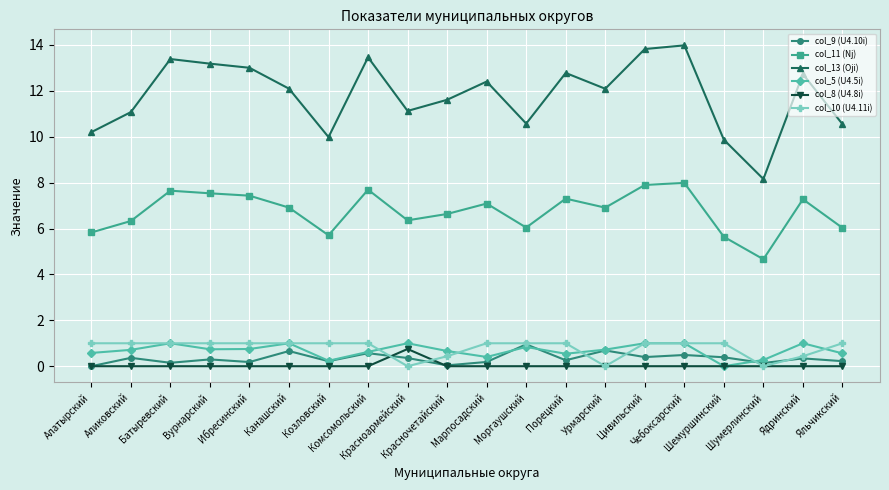

True or false: col_13 (Oji) and col_5 (U4.5i) intersect in this chart.

False